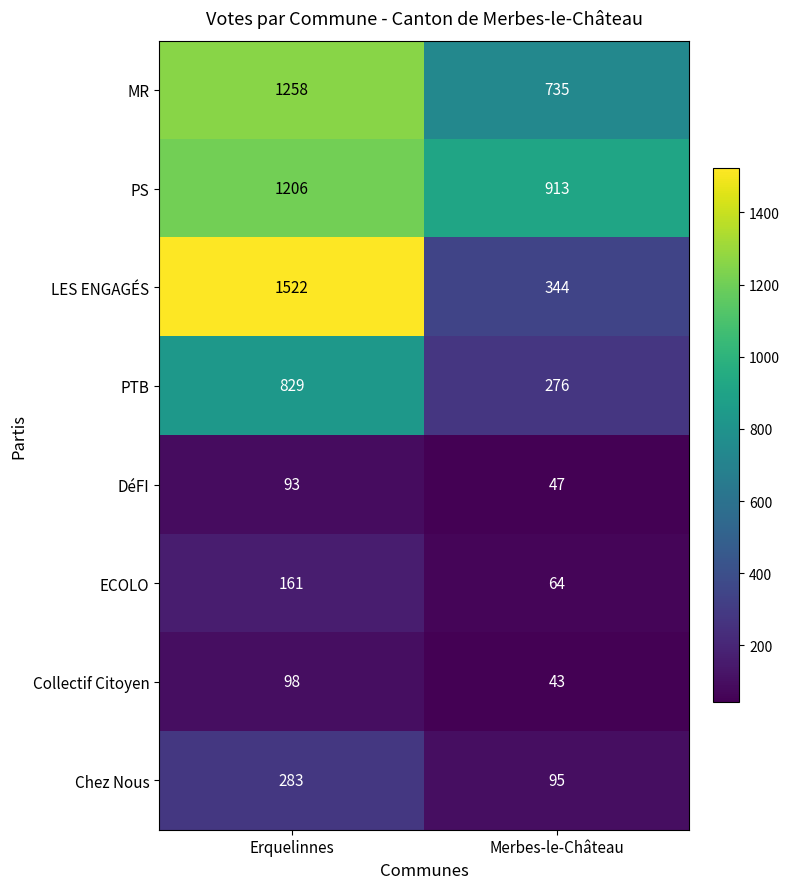

What is the difference between the Chez Nous values at Merbes-le-Château and Erquelinnes?

188